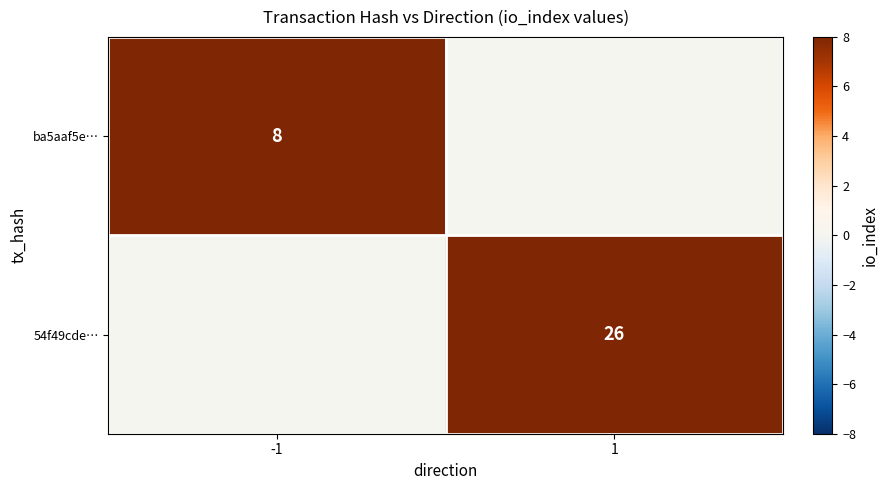

The ba5aaf5e… series shows 4 at -1. True or false?

False